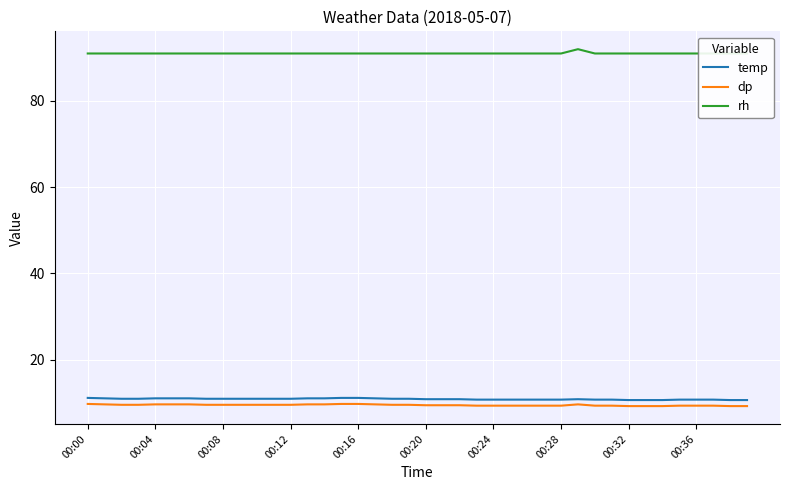

How many series are shown in this chart?

3